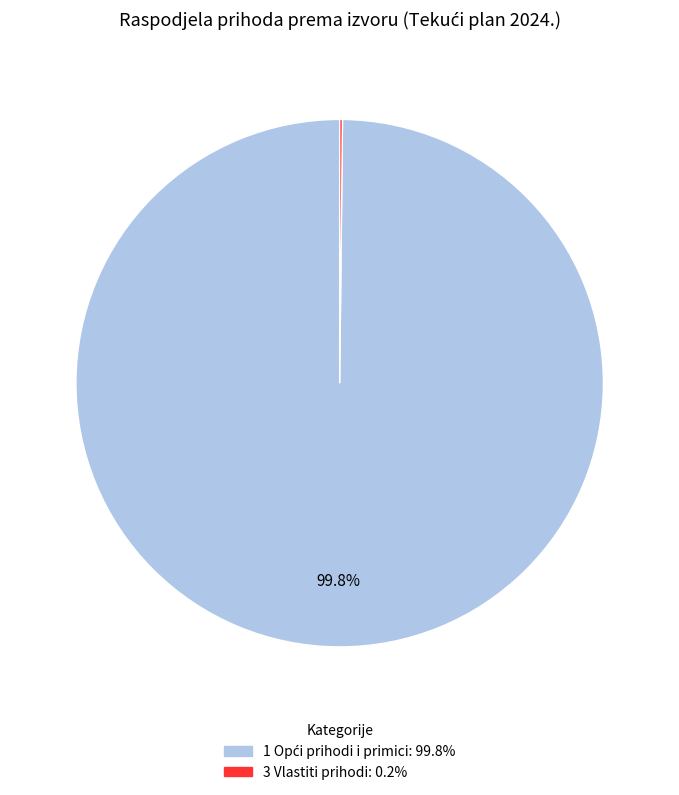

Is there any slice that represents more than half of the pie?

Yes